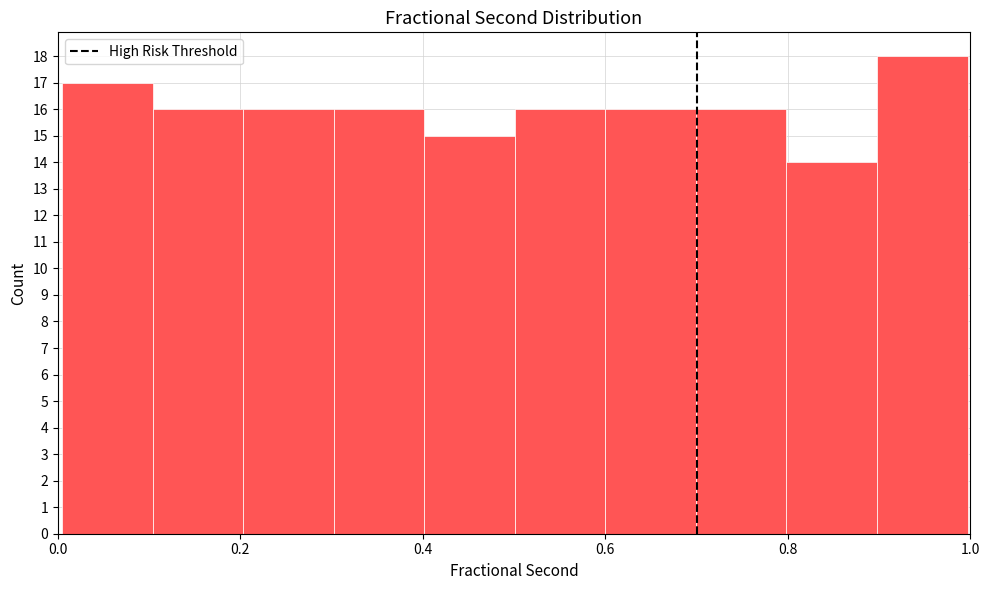

What is the height of the bar covering 0.9 to 1.0 on the x-axis? Neither the bar edges nor the heights are printed on the chart, so give them approximately, as read against the axes.

18